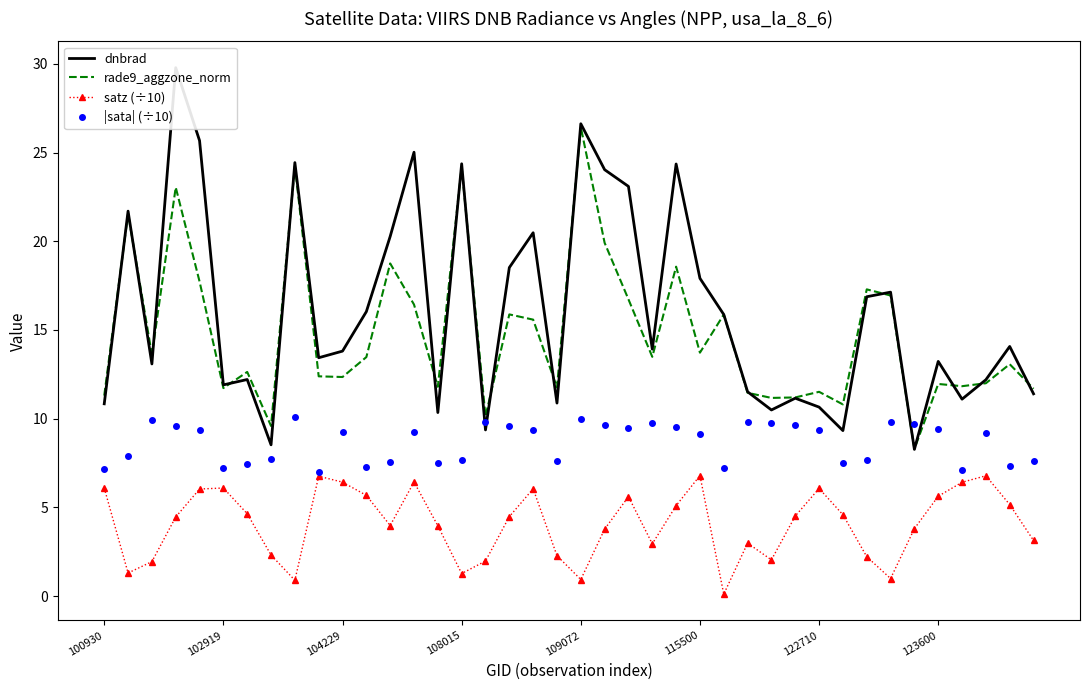

Is this an area chart (filled region under the line)?

No